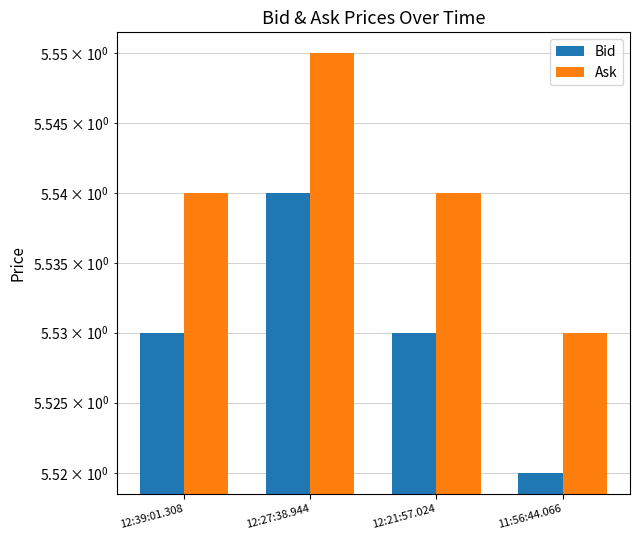

What is the sum of all Ask values?

22.2